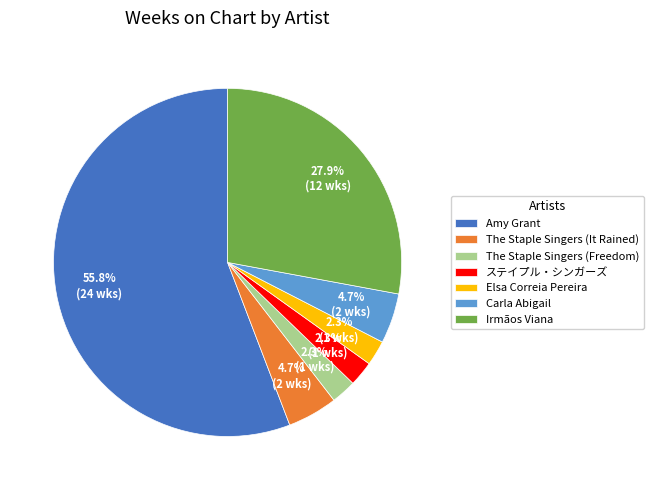

What is the ratio of the value at ステイプル・シンガーズ to the value at The Staple Singers (It Rained)?

0.5